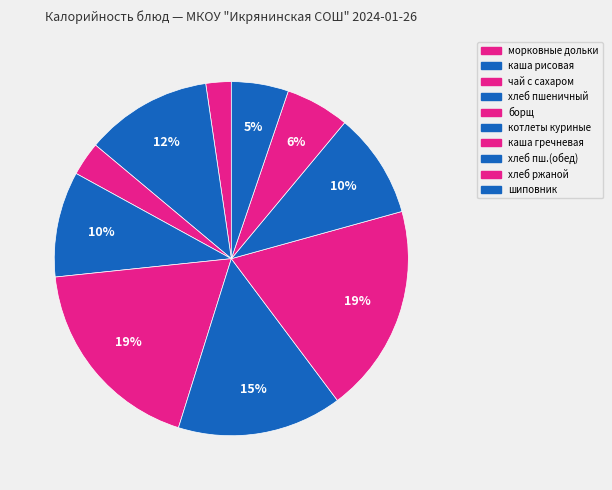

How many slices are in this pie chart?

10